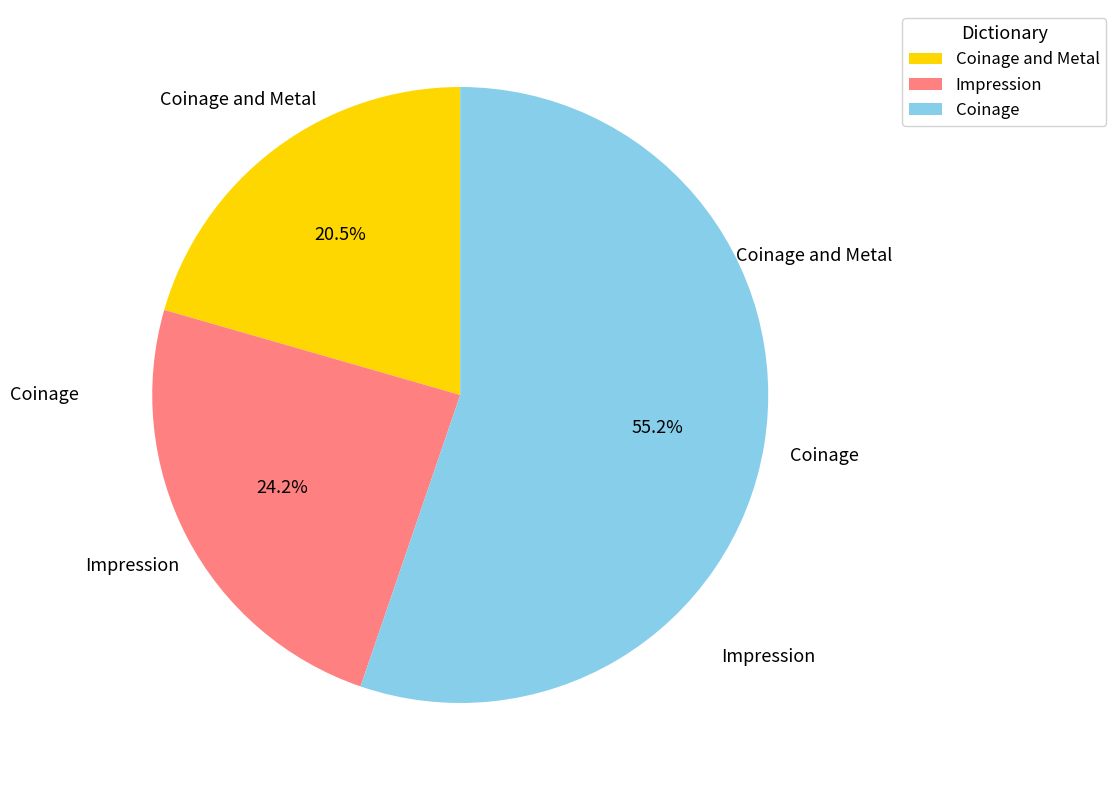

Which has a higher value, Impression or Coinage and Metal?

Impression